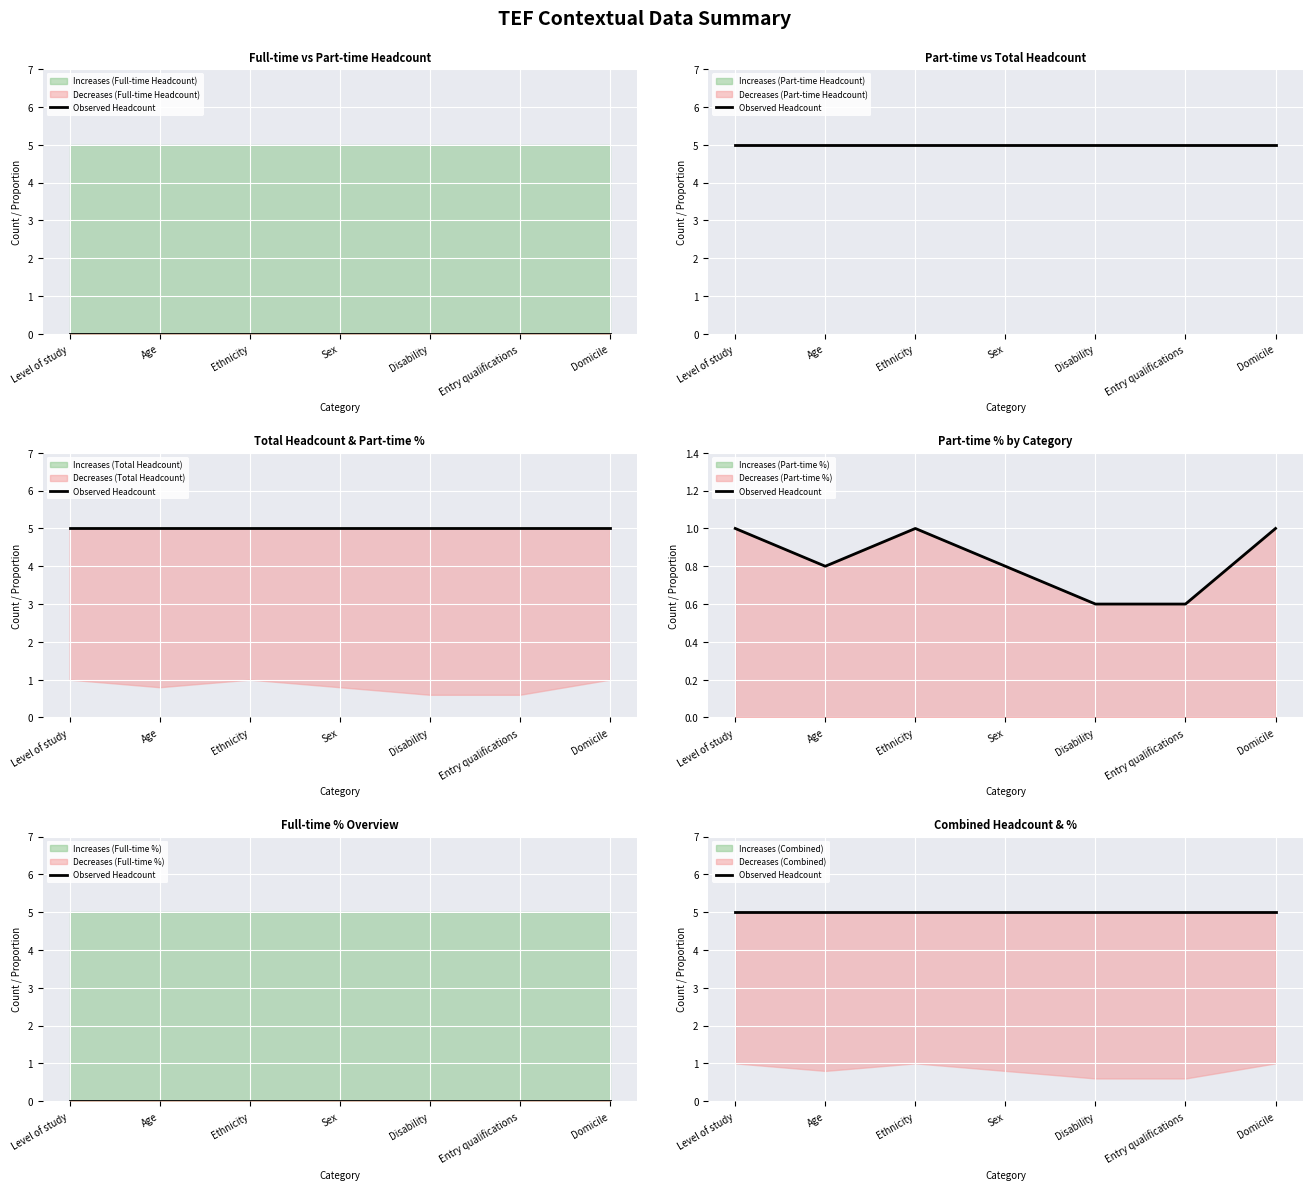

What position from the right is Domicile?

1